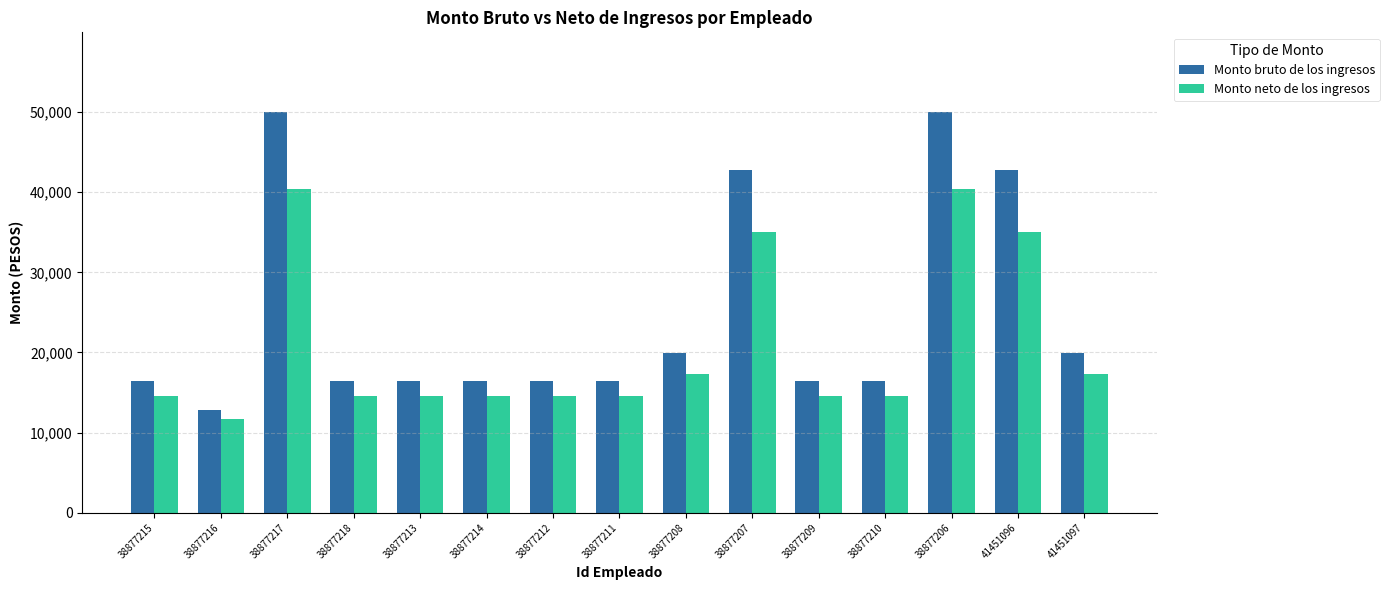

What is the difference between the maximum and minimum values in the Monto neto de los ingresos series?

28793.7